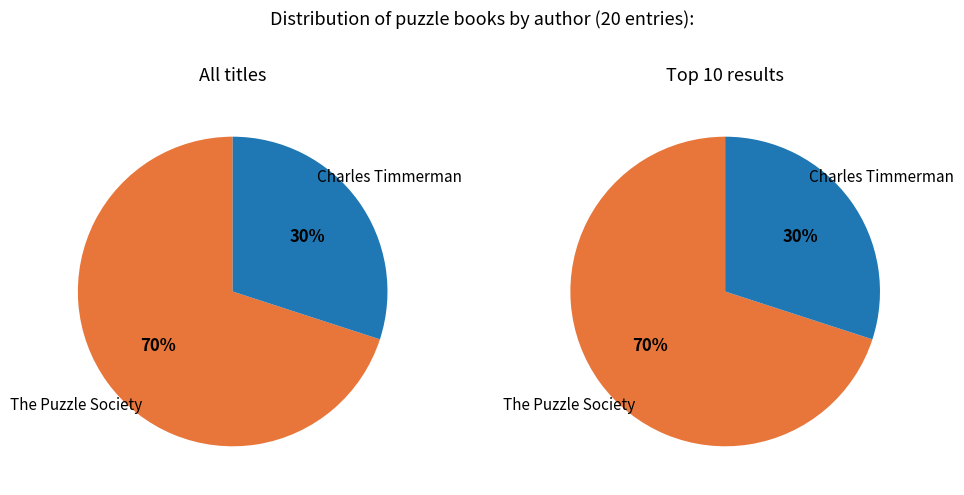

What is the ratio of the value at The Puzzle Society (453024630) to the value at Charles Timmerman (2137649894)?

2.3